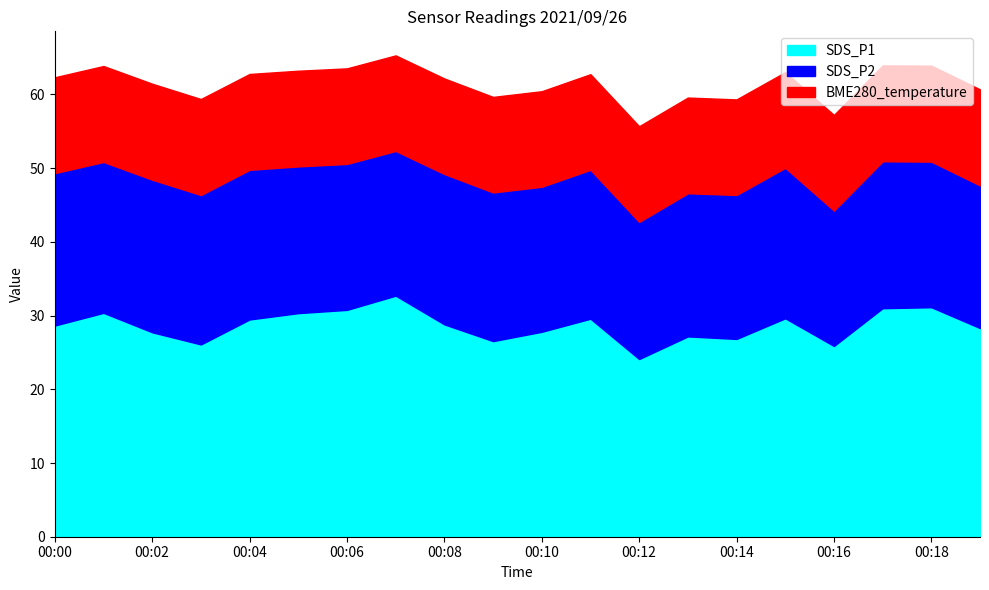

Which series has the widest spread of values?

SDS_P1